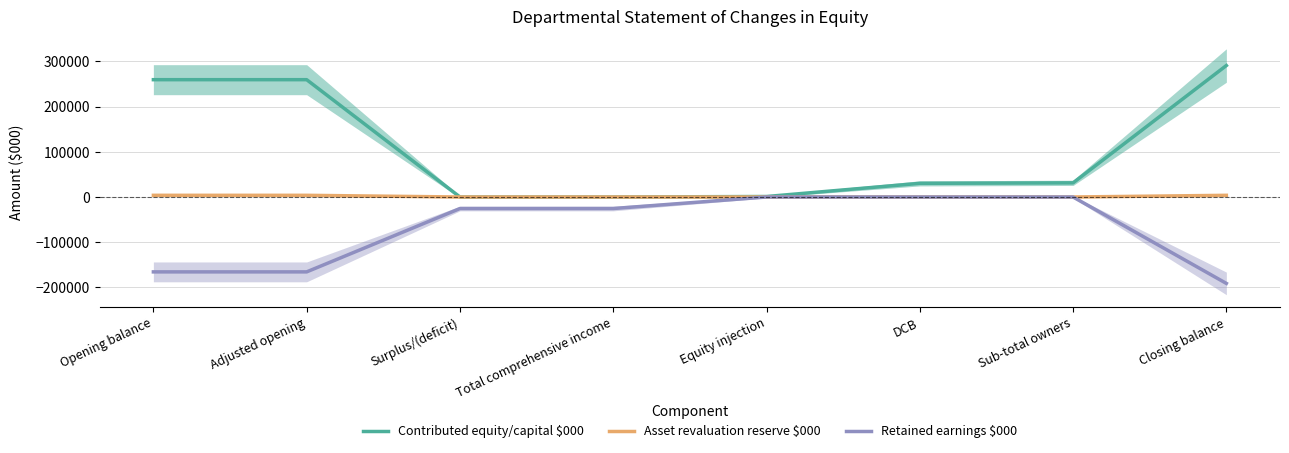

What is the highest value of the Asset revaluation reserve $000 series?

3738